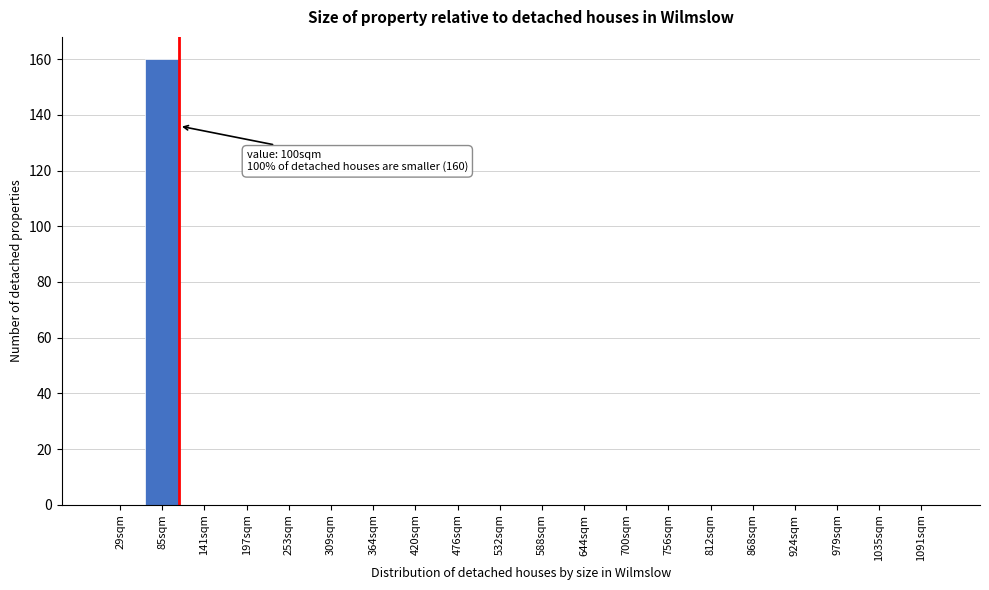

Reading left to right, what are all the values shown in this chart?

29sqm=0	85sqm=160	141sqm=0	197sqm=0	253sqm=0	309sqm=0	364sqm=0	420sqm=0	476sqm=0	532sqm=0	588sqm=0	644sqm=0	700sqm=0	756sqm=0	812sqm=0	868sqm=0	924sqm=0	979sqm=0	1035sqm=0	1091sqm=0